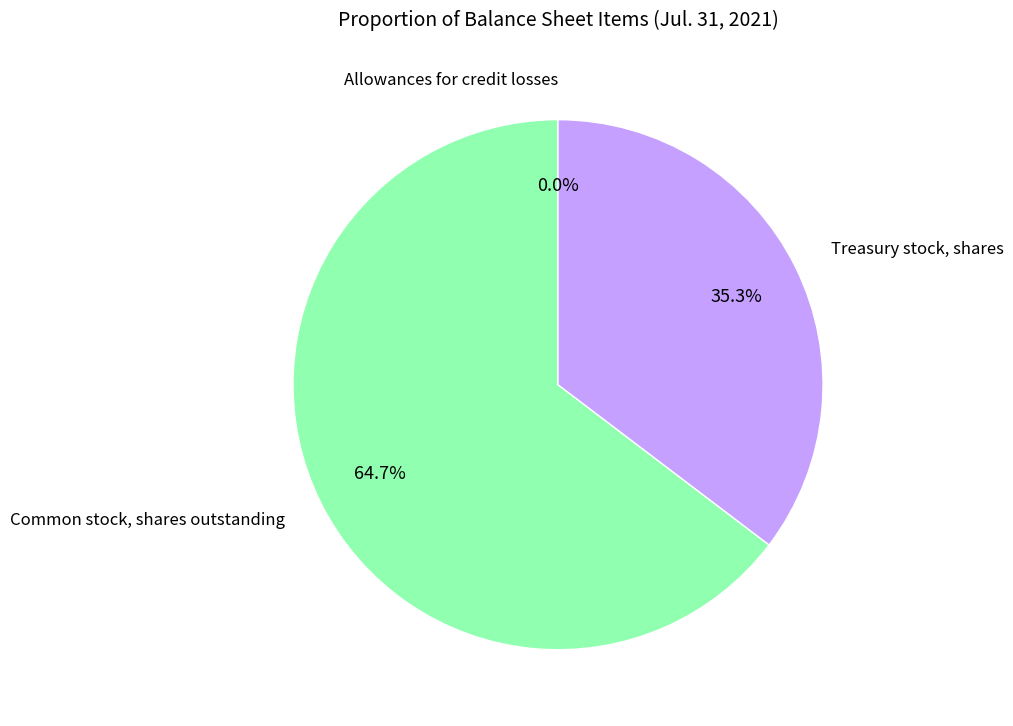

Does any single category account for the majority?

Yes